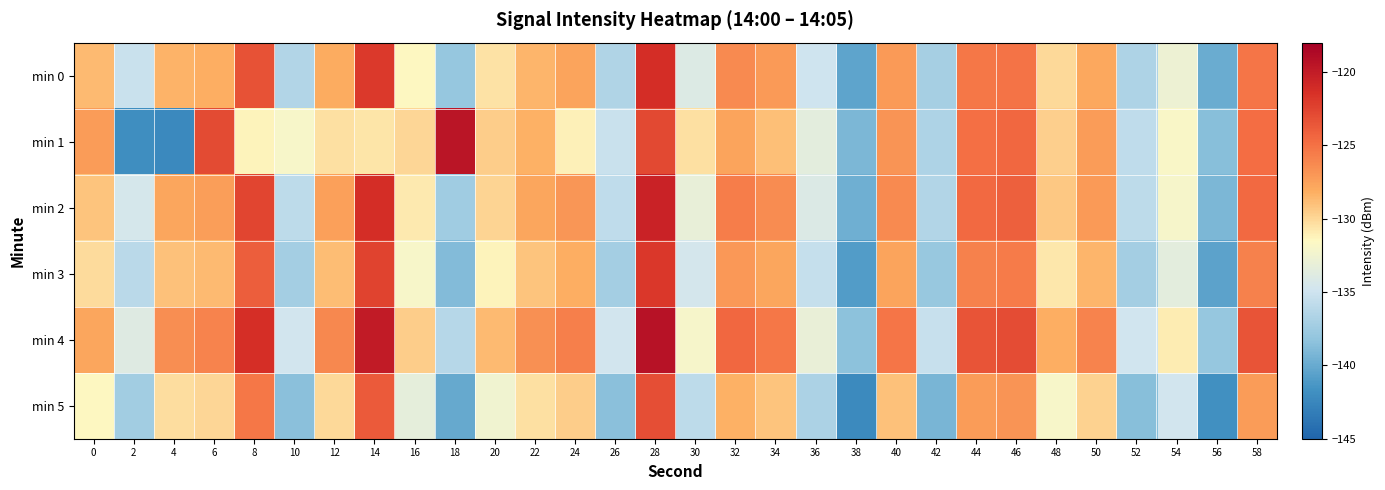

At which category does the chart reach its minimum across all series?

4